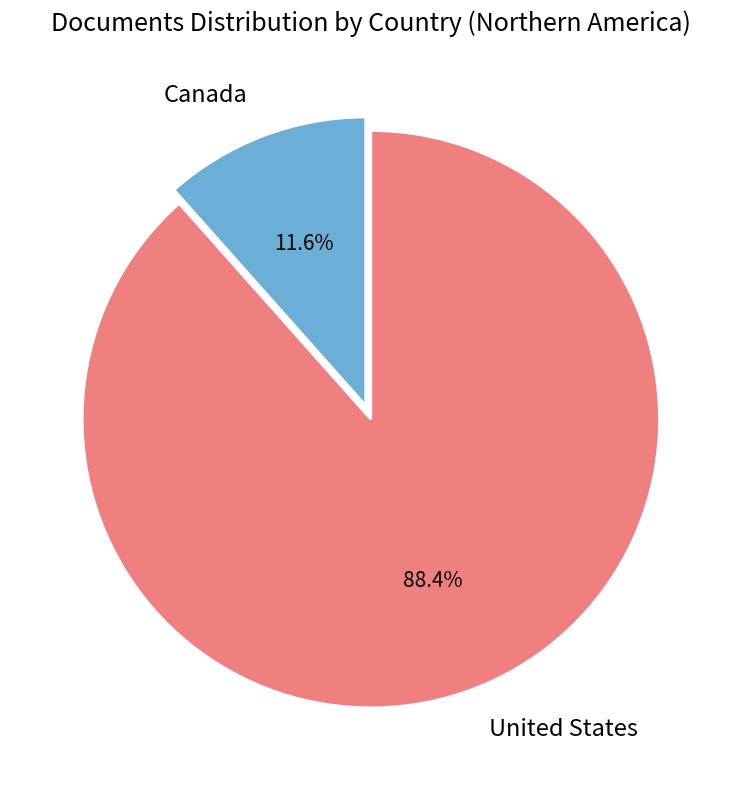

Which slice is the largest?

United States